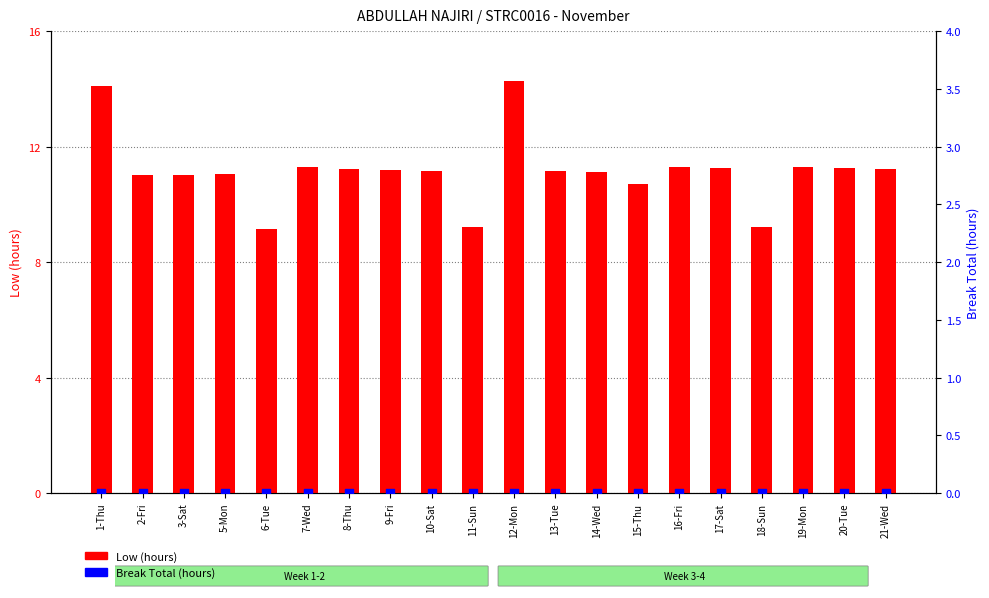

What is the total value across all series at 6-Tue?

9.2